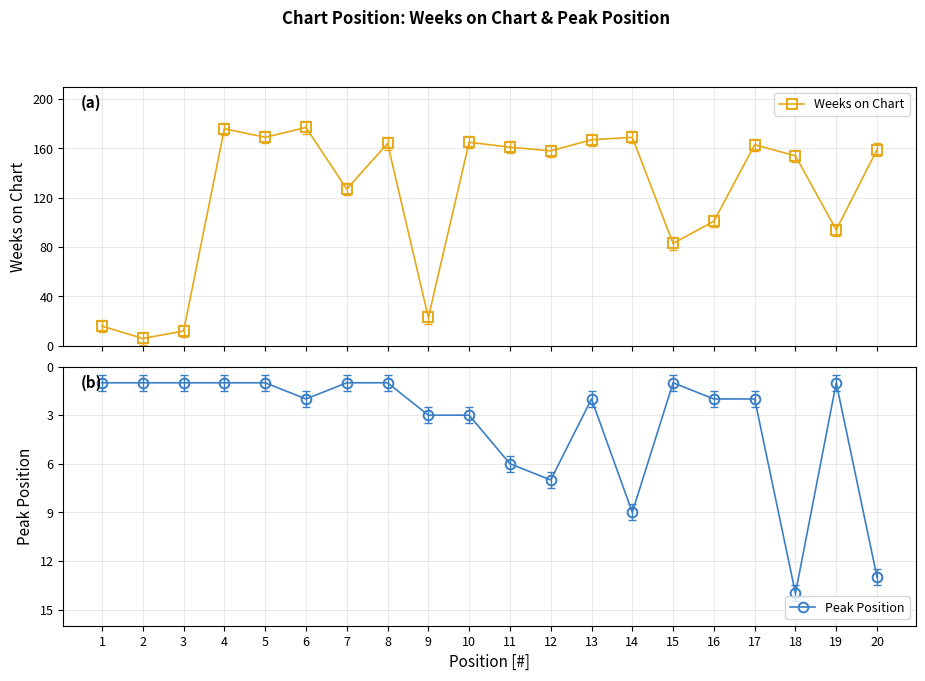

What is the difference between the Peak Position values at 15 and 18?

13